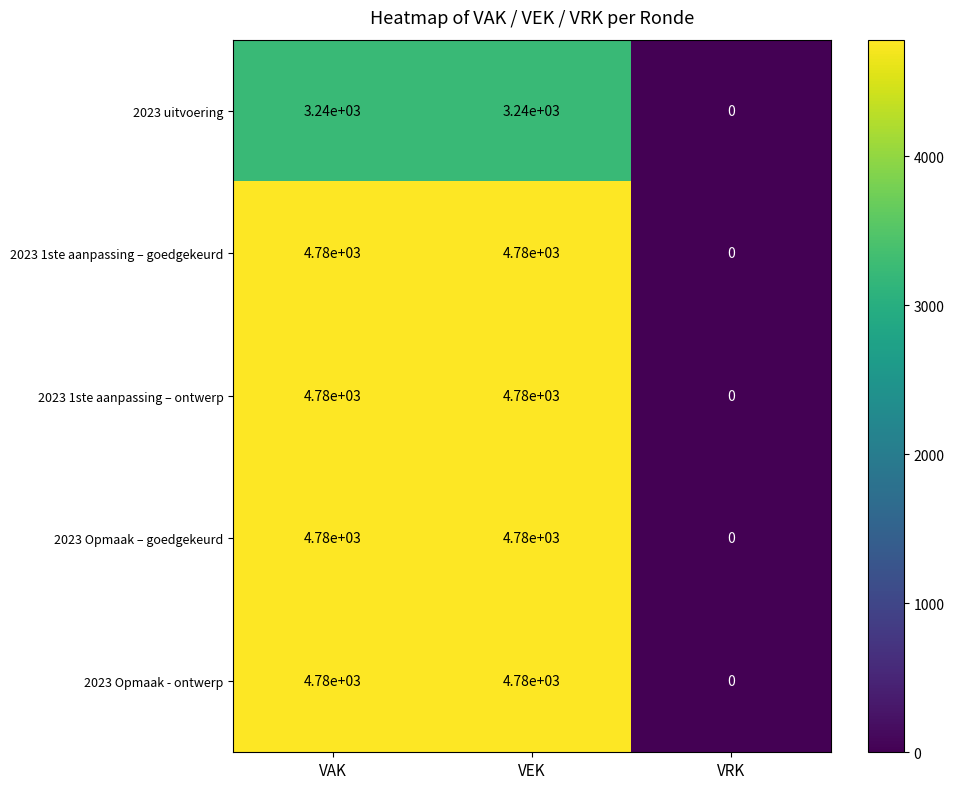

Is it true that 2023 uitvoering equals -2178 at VRK?

False